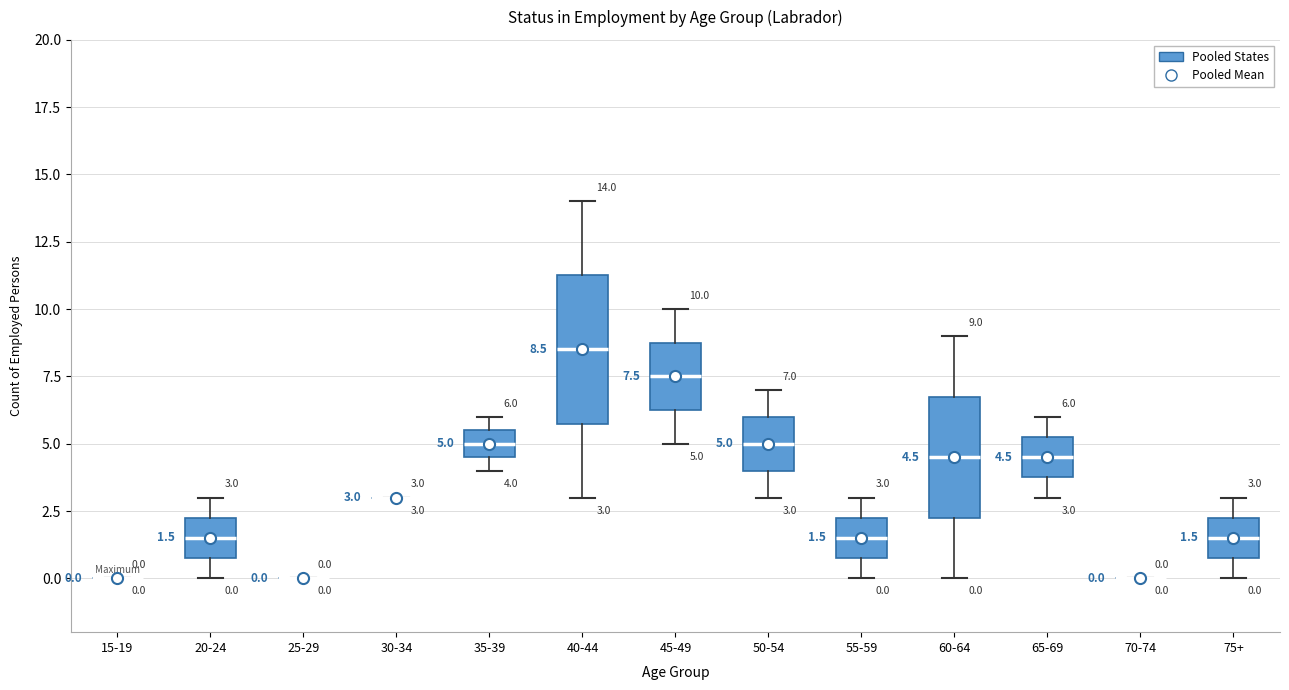

Which box is the tallest, from its lower edge to its upper edge?

40-44